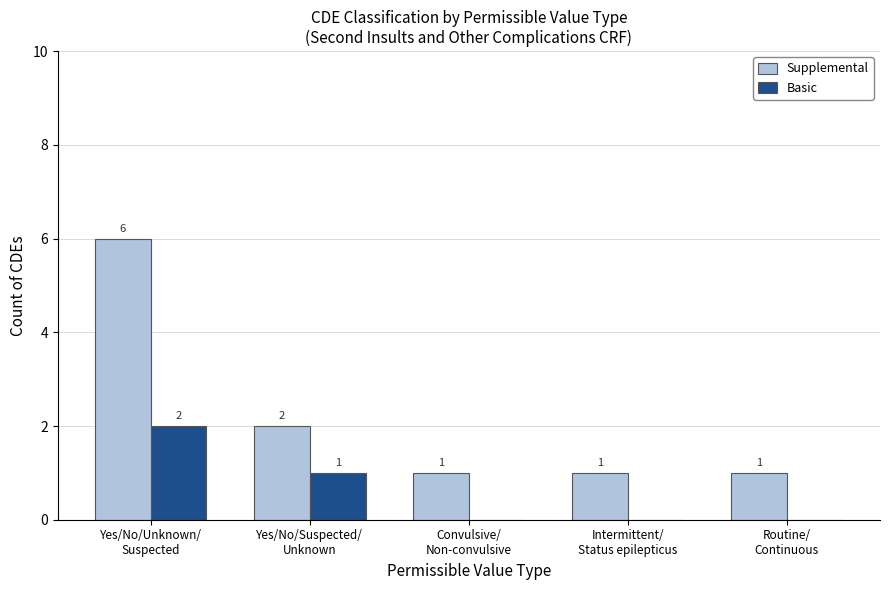

True or false: Basic has a value of 1 at Yes/No/Suspected/
Unknown.

True